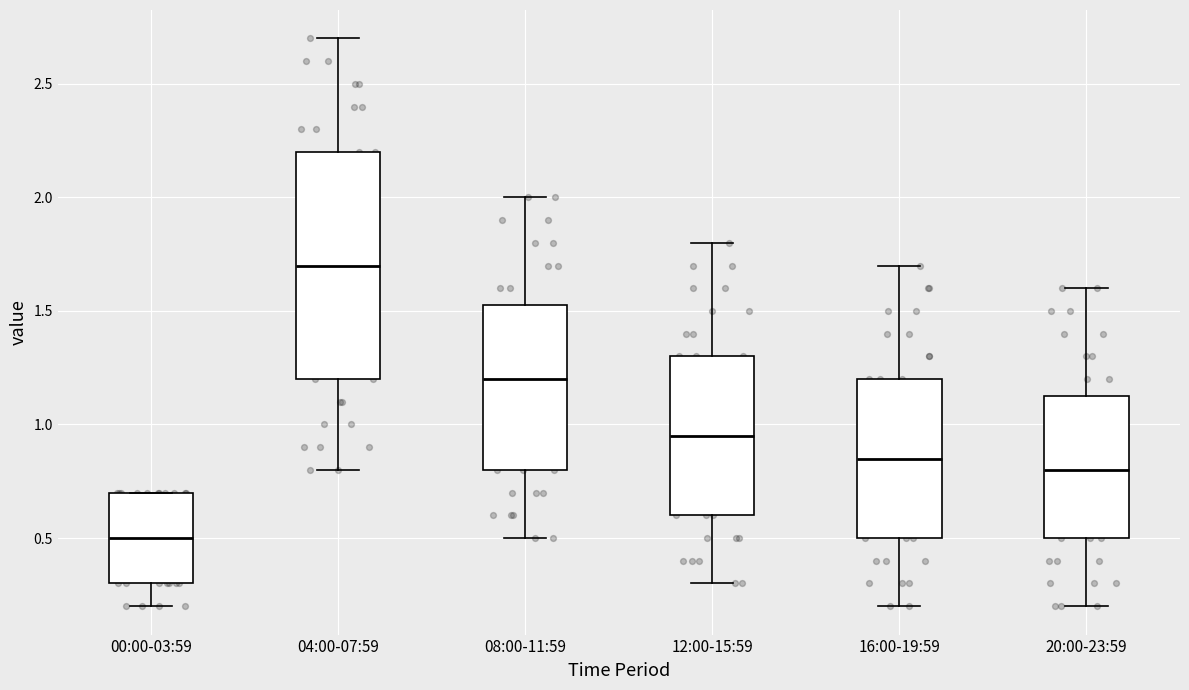

Reading left to right, transcribe this box plot: for each box, give where its median line is, the range the box spans, and where its two whiskers end, as read against the y-axis. The values are not printed on the chart, so give them approximately, as read against the axis.

00:00-03:59: median 0.50, box 0.30 to 0.70, whiskers 0.20 to 0.70
04:00-07:59: median 1.70, box 1.20 to 2.20, whiskers 0.80 to 2.70
08:00-11:59: median 1.20, box 0.80 to 1.55, whiskers 0.50 to 2.00
12:00-15:59: median 0.95, box 0.60 to 1.30, whiskers 0.30 to 1.80
16:00-19:59: median 0.85, box 0.50 to 1.20, whiskers 0.20 to 1.70
20:00-23:59: median 0.80, box 0.50 to 1.15, whiskers 0.20 to 1.60